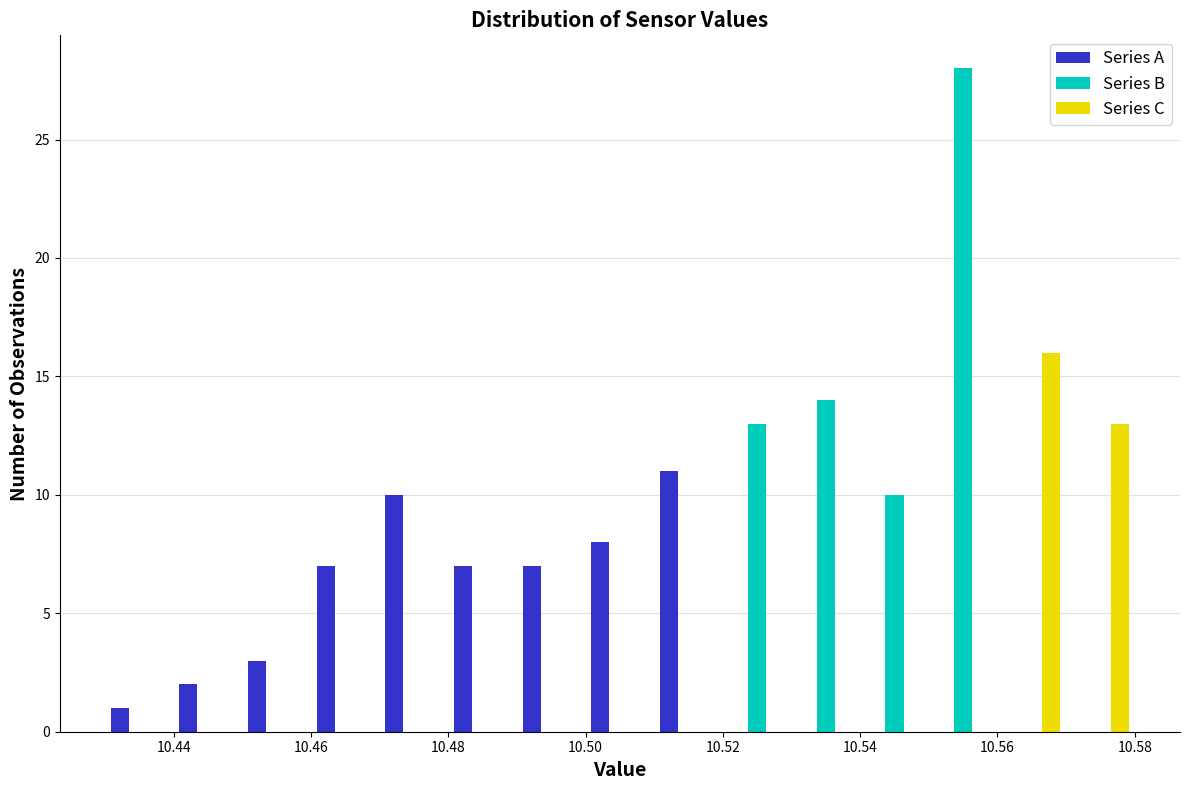

Reading left to right, transcribe this chart: for each range on the x-axis, give the height of each series' bar. The values are not printed on the chart, so give them approximately, as read against the axis.

10.43 to 10.44: Series A=1	Series B=0	Series C=0
10.44 to 10.45: Series A=2	Series B=0	Series C=0
10.45 to 10.46: Series A=3	Series B=0	Series C=0
10.46 to 10.47: Series A=7	Series B=0	Series C=0
10.47 to 10.48: Series A=10	Series B=0	Series C=0
10.48 to 10.49: Series A=7	Series B=0	Series C=0
10.49 to 10.50: Series A=7	Series B=0	Series C=0
10.50 to 10.51: Series A=8	Series B=0	Series C=0
10.51 to 10.52: Series A=11	Series B=0	Series C=0
10.52 to 10.53: Series A=0	Series B=13	Series C=0
10.53 to 10.54: Series A=0	Series B=14	Series C=0
10.54 to 10.55: Series A=0	Series B=10	Series C=0
10.55 to 10.56: Series A=0	Series B=28	Series C=0
10.56 to 10.57: Series A=0	Series B=0	Series C=16
10.57 to 10.58: Series A=0	Series B=0	Series C=13